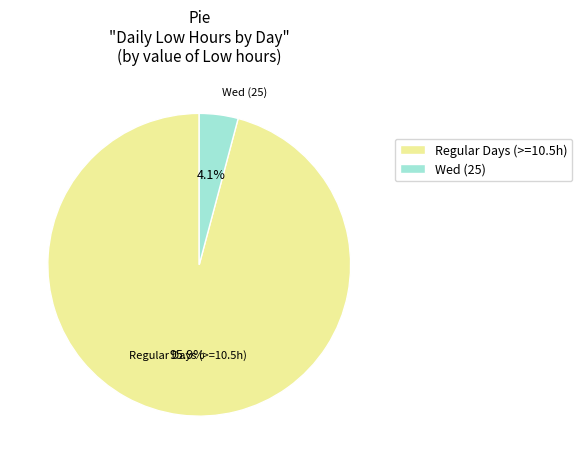

What is the smallest slice in the pie chart?

Wed (25)